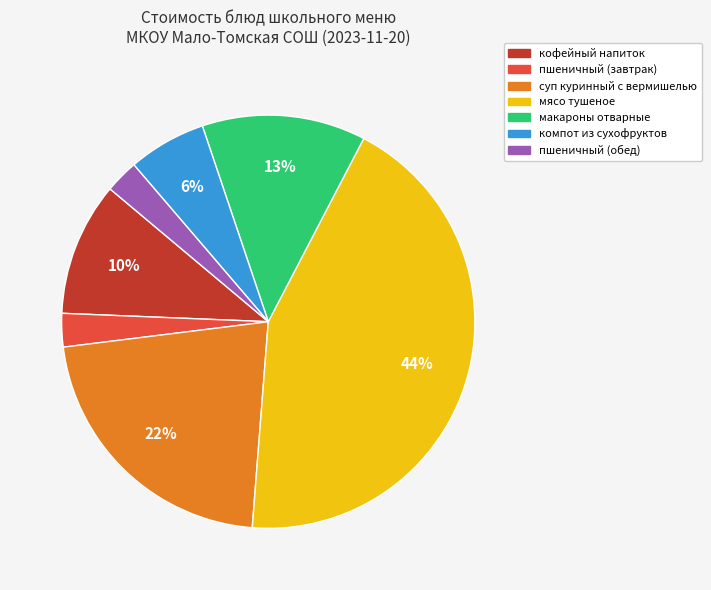

Between кофейный напиток and мясо тушеное, which is larger?

мясо тушеное